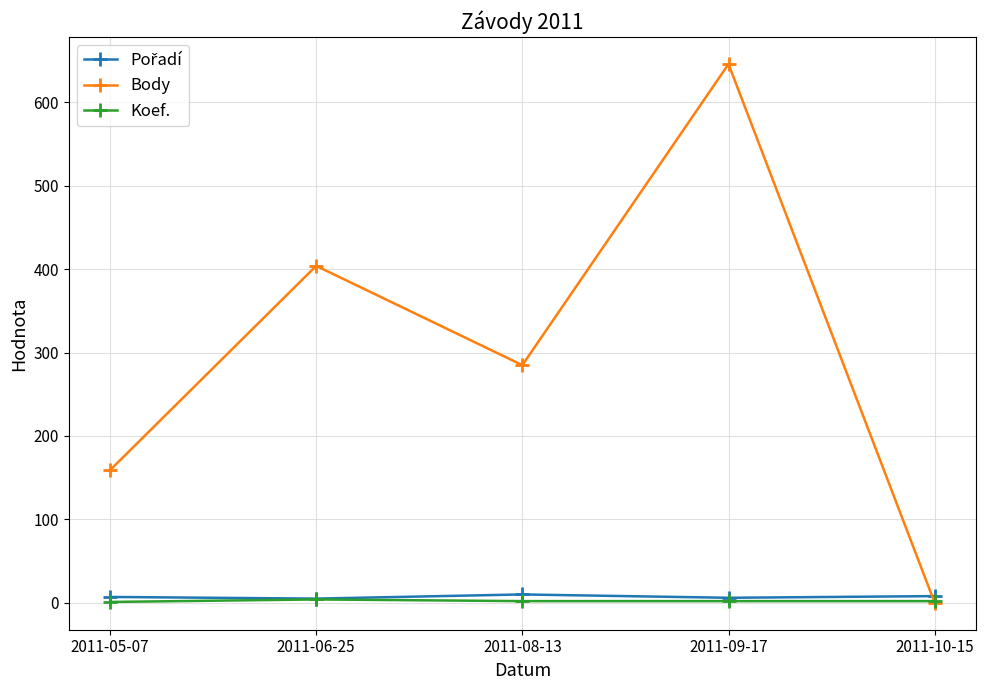

Which category has the highest value across all series?

2011-09-17